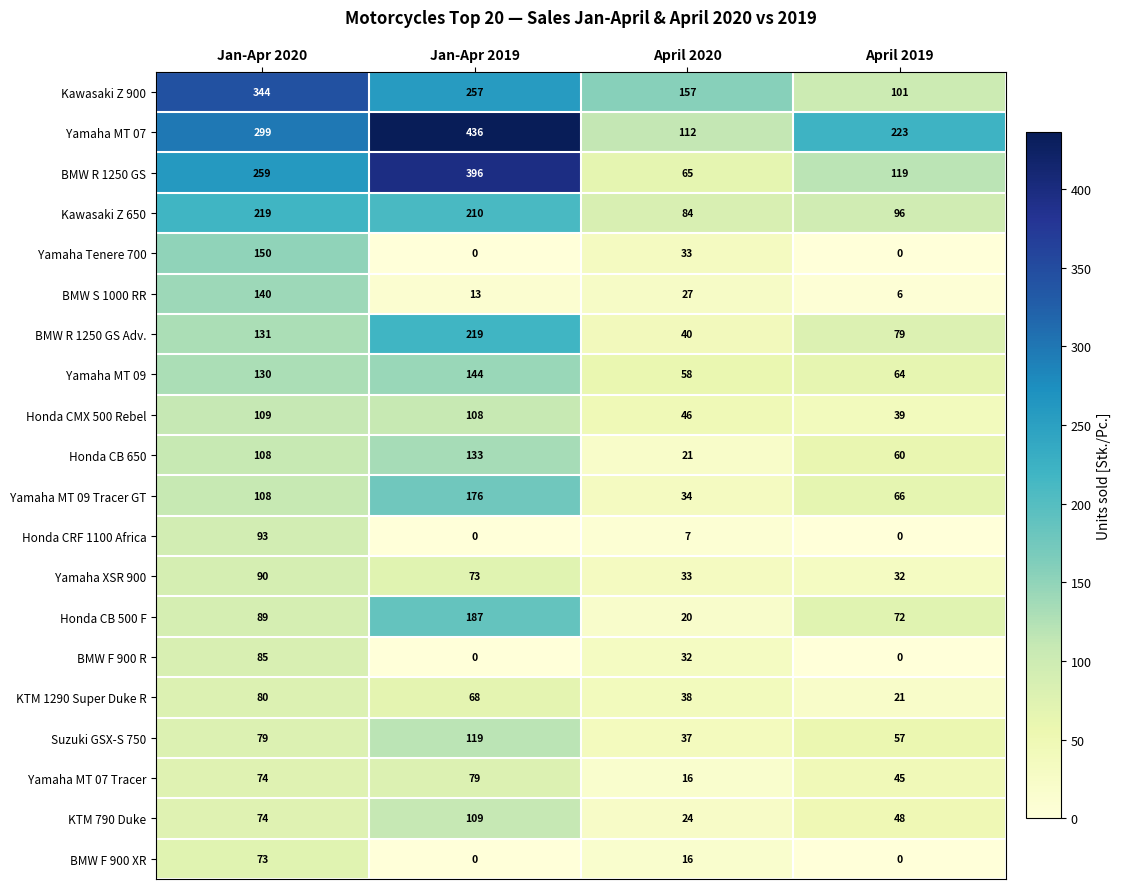

List the labels in order of Yamaha MT 07 value, smallest first.

April 2020, April 2019, Jan-Apr 2020, Jan-Apr 2019